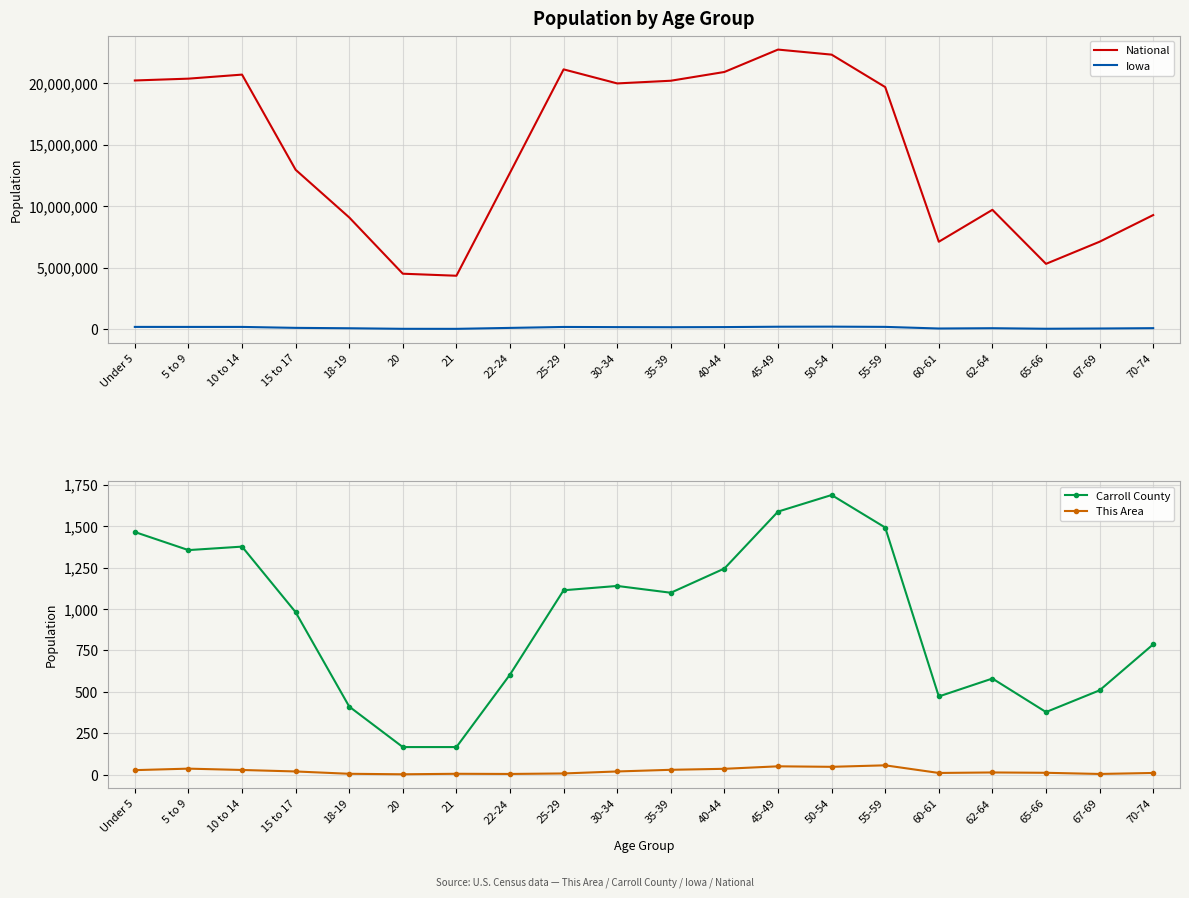

True or false: National and Carroll County cross at least once.

False